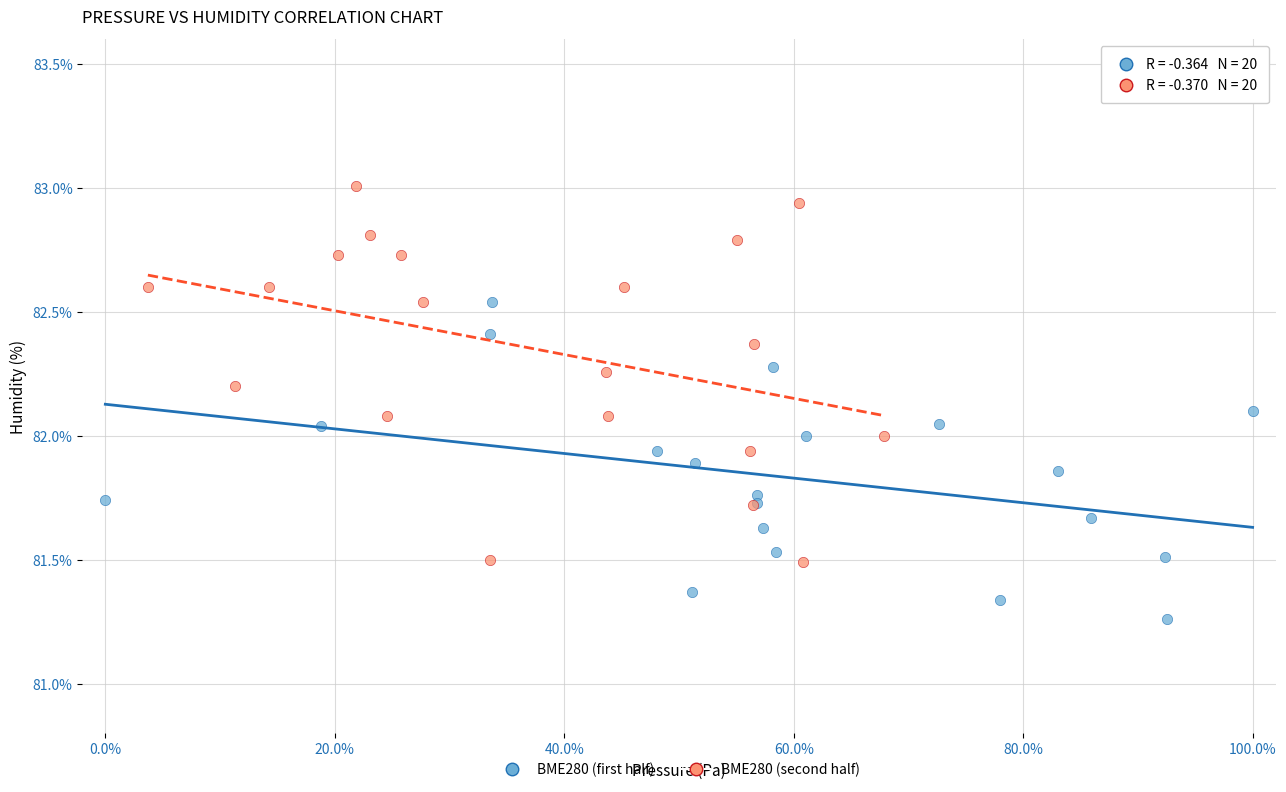

Which series contains the highest Y value?

BME280 (second half)